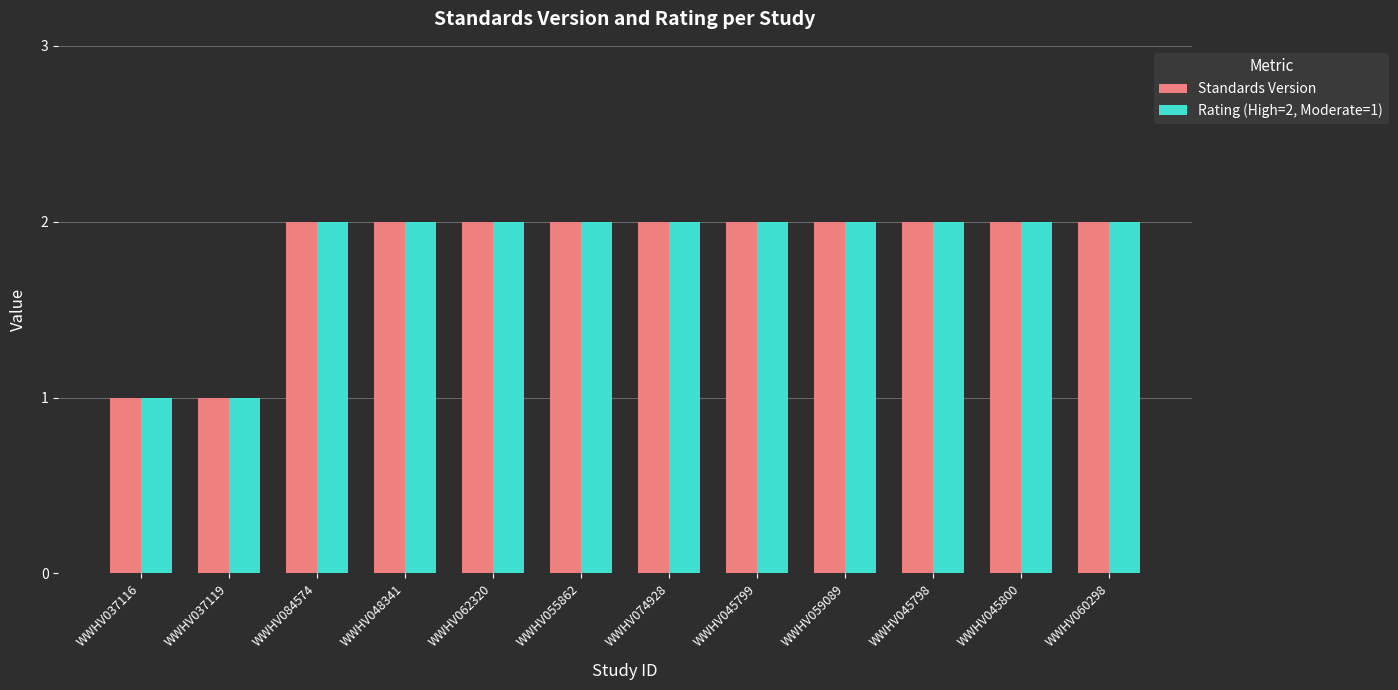

Does the chart contain stacked bars?

No